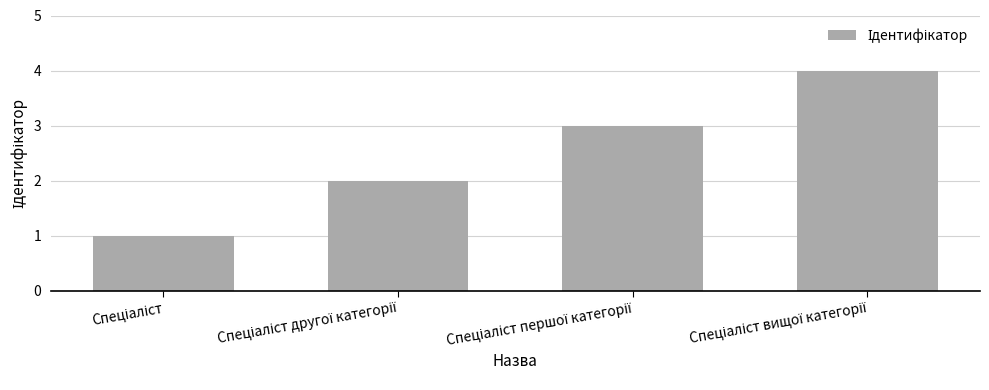

How many bars are there in total?

4